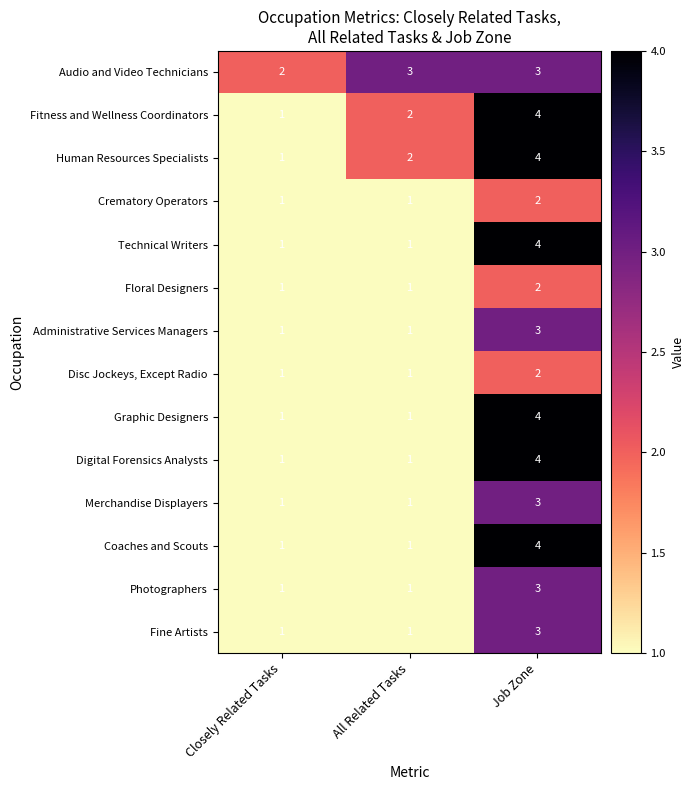

What is the total value across all series at All Related Tasks?

18